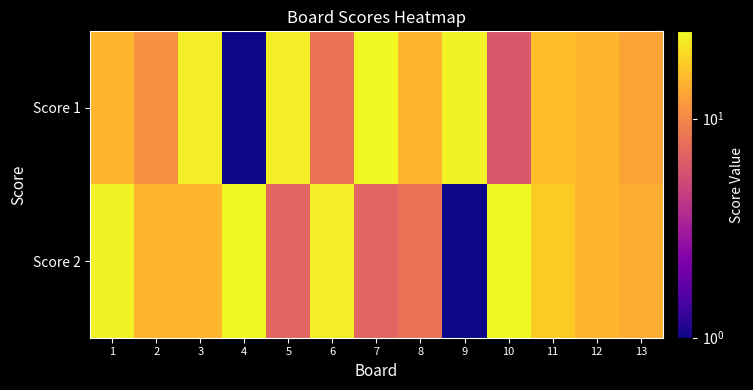

At which category is the sum across all series the highest?

1